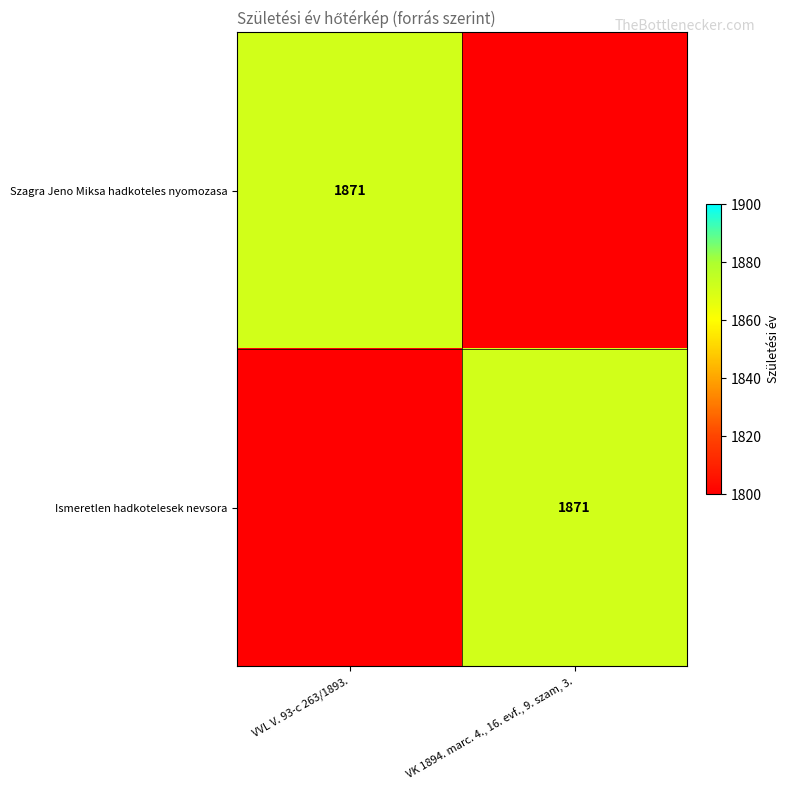

True or false: Ismeretlen hadkotelesek nevsora has a value of 386 at VK 1894. marc. 4., 16. evf., 9. szam, 3..

False